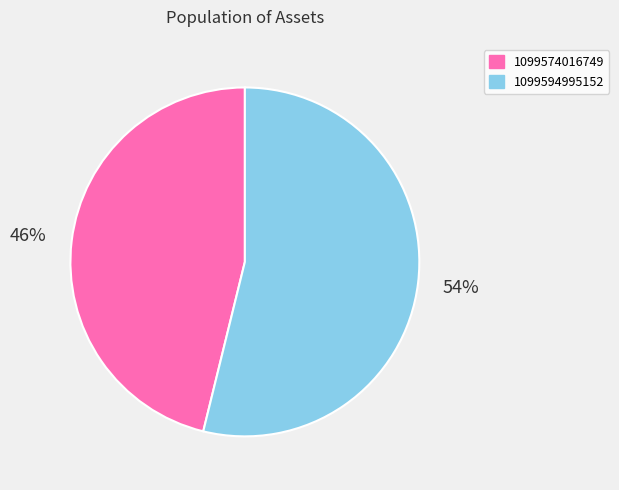

Which category has the biggest portion of the pie?

1099594995152